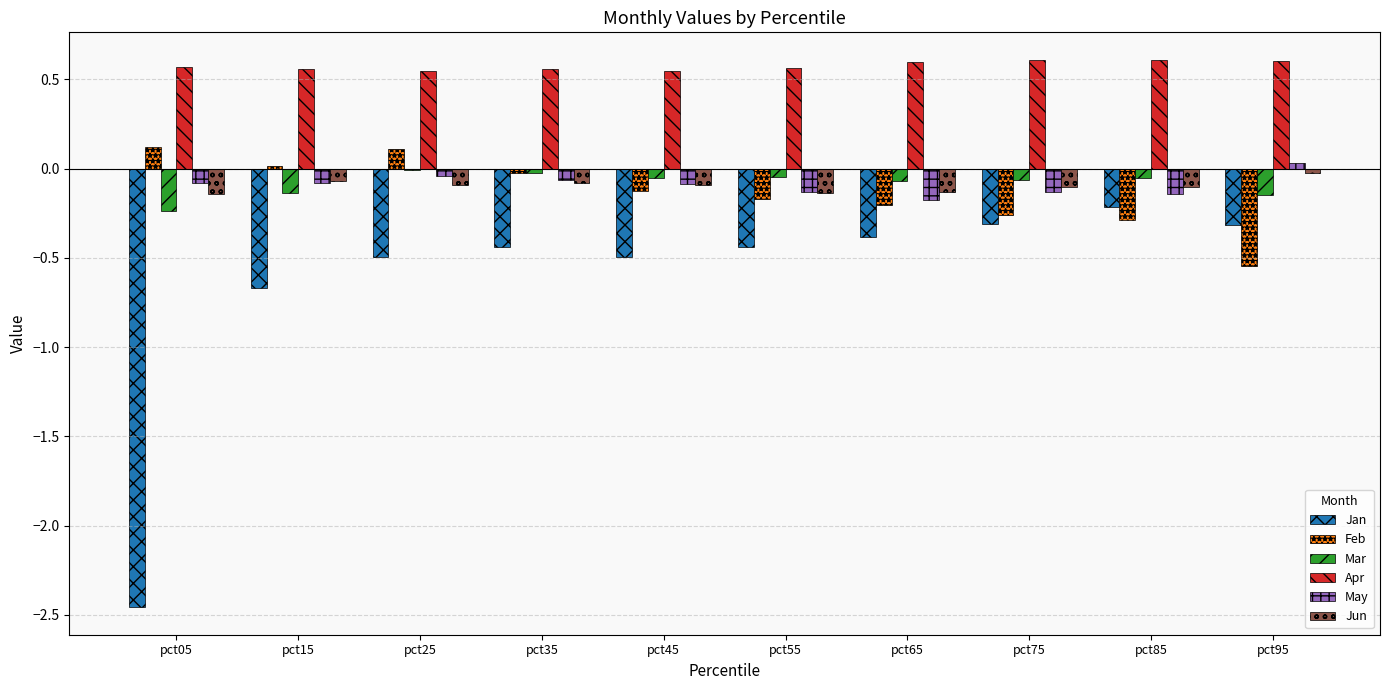

The value of Jan at pct25 is -0.5. True or false?

True